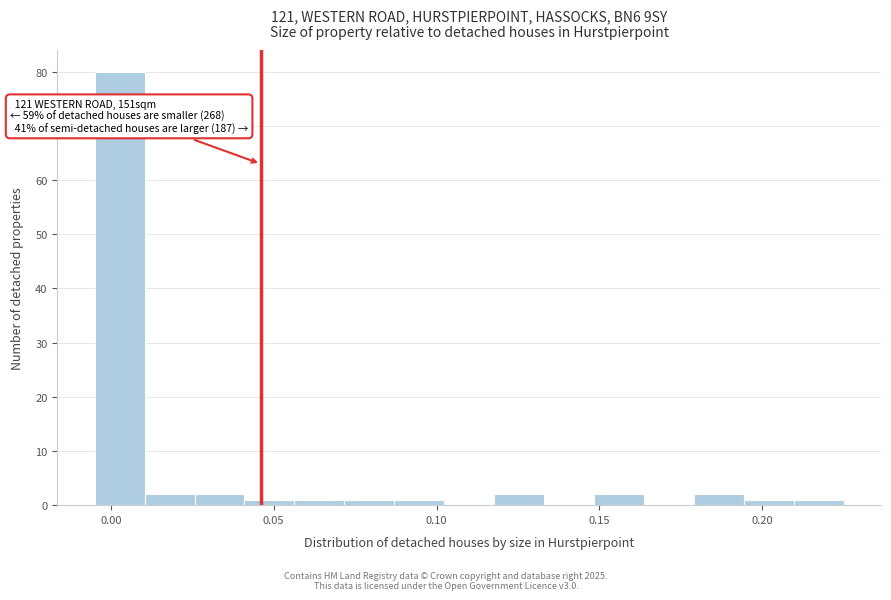

Read against the x-axis, roughly where is the centre of the tallest bar?

0.005